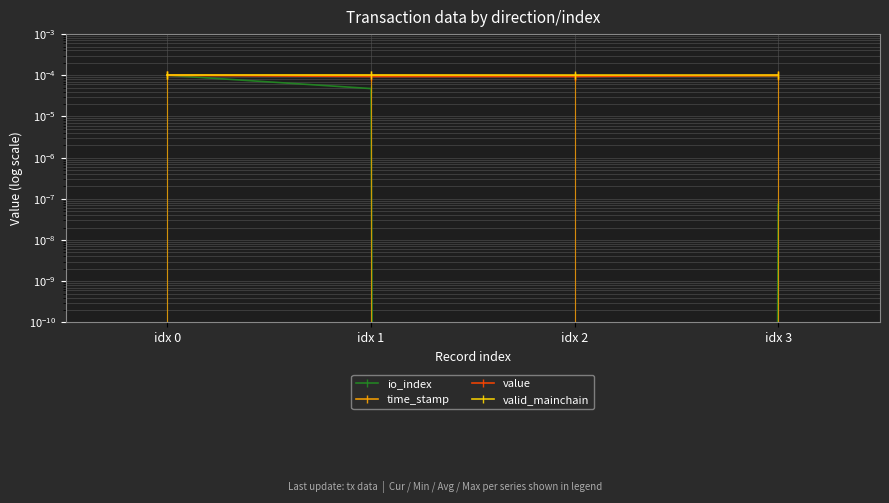

True or false: time_stamp and io_index cross at least once.

False